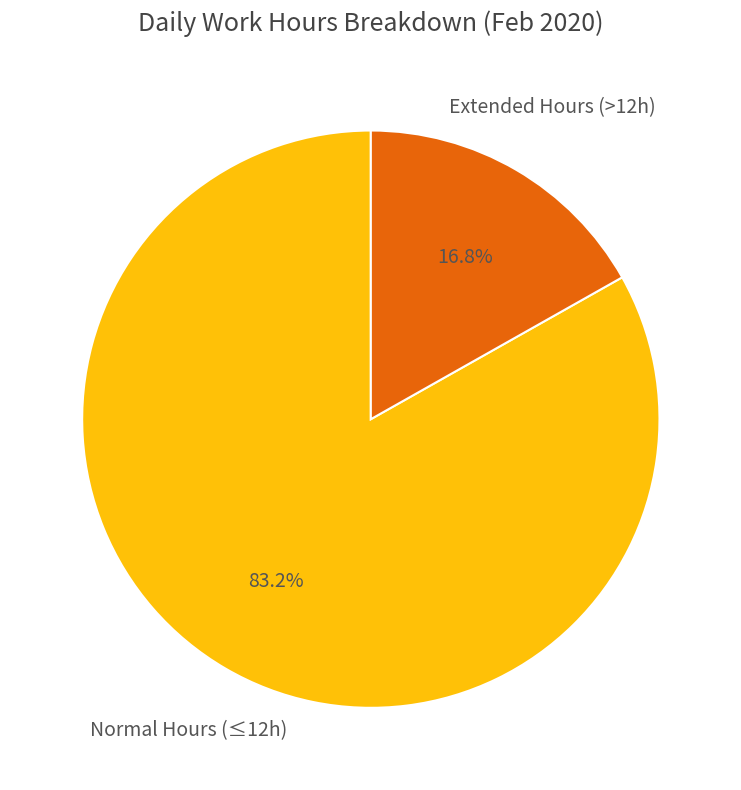

Does any single category account for the majority?

Yes